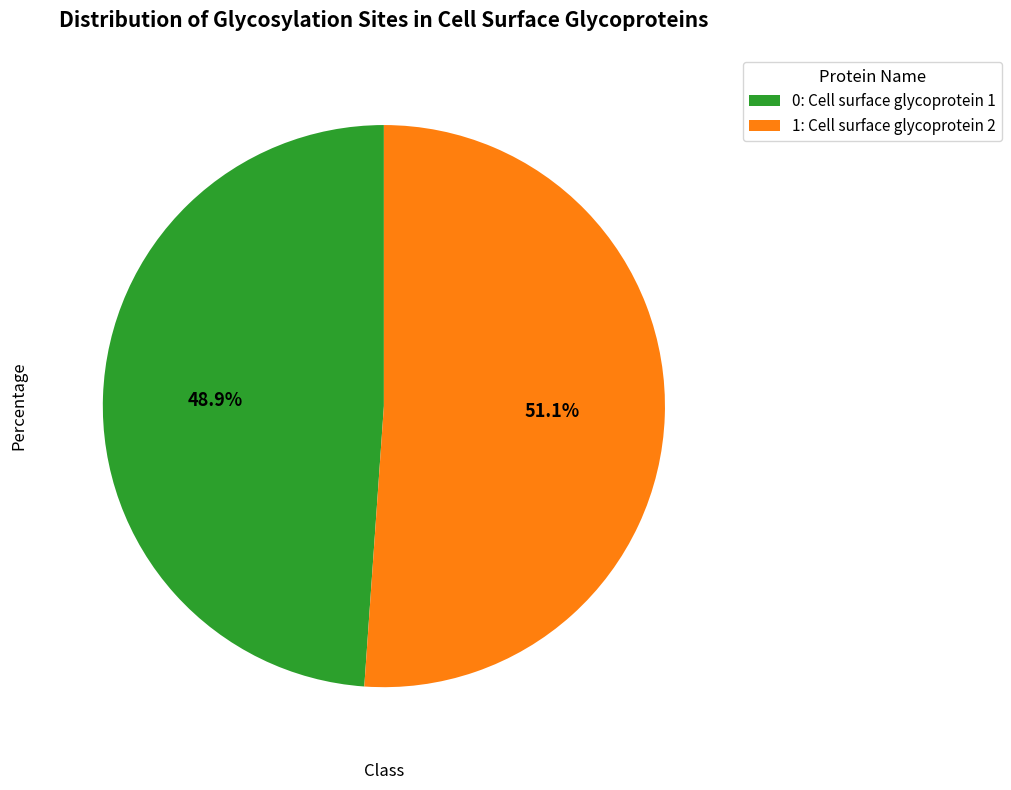

What portion of the pie excludes 0: Cell surface glycoprotein 1?

51.1%